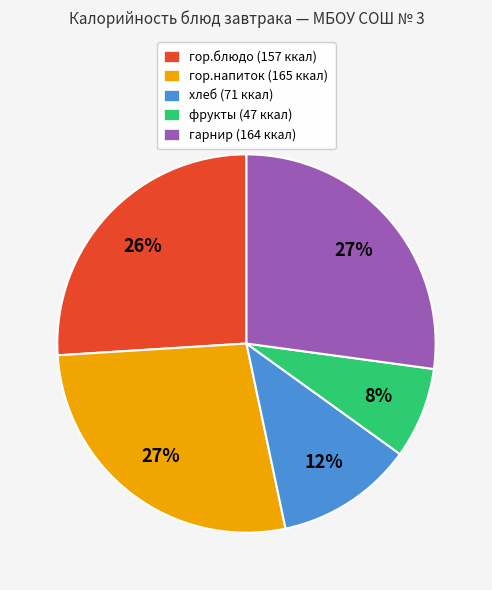

To the nearest percent, what portion does хлеб represent?

12%